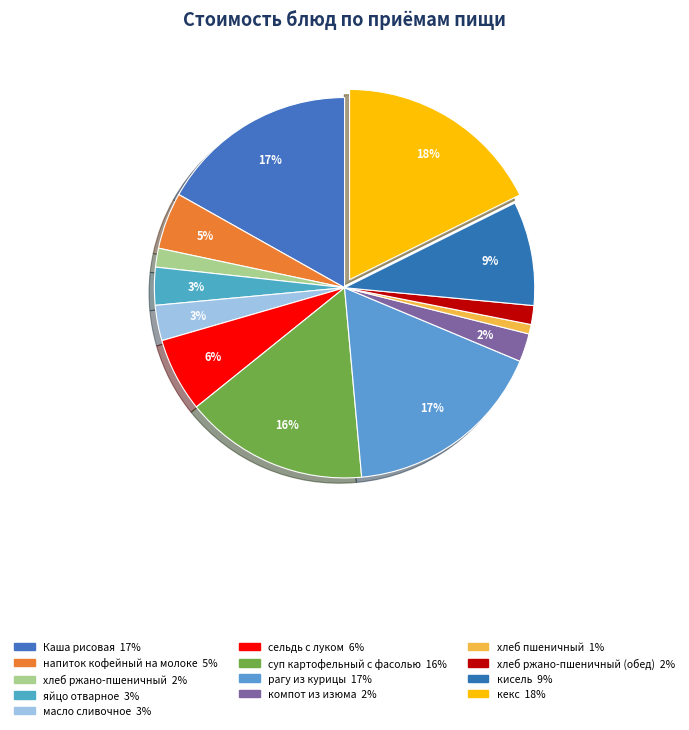

How many segments does this pie chart have?

13